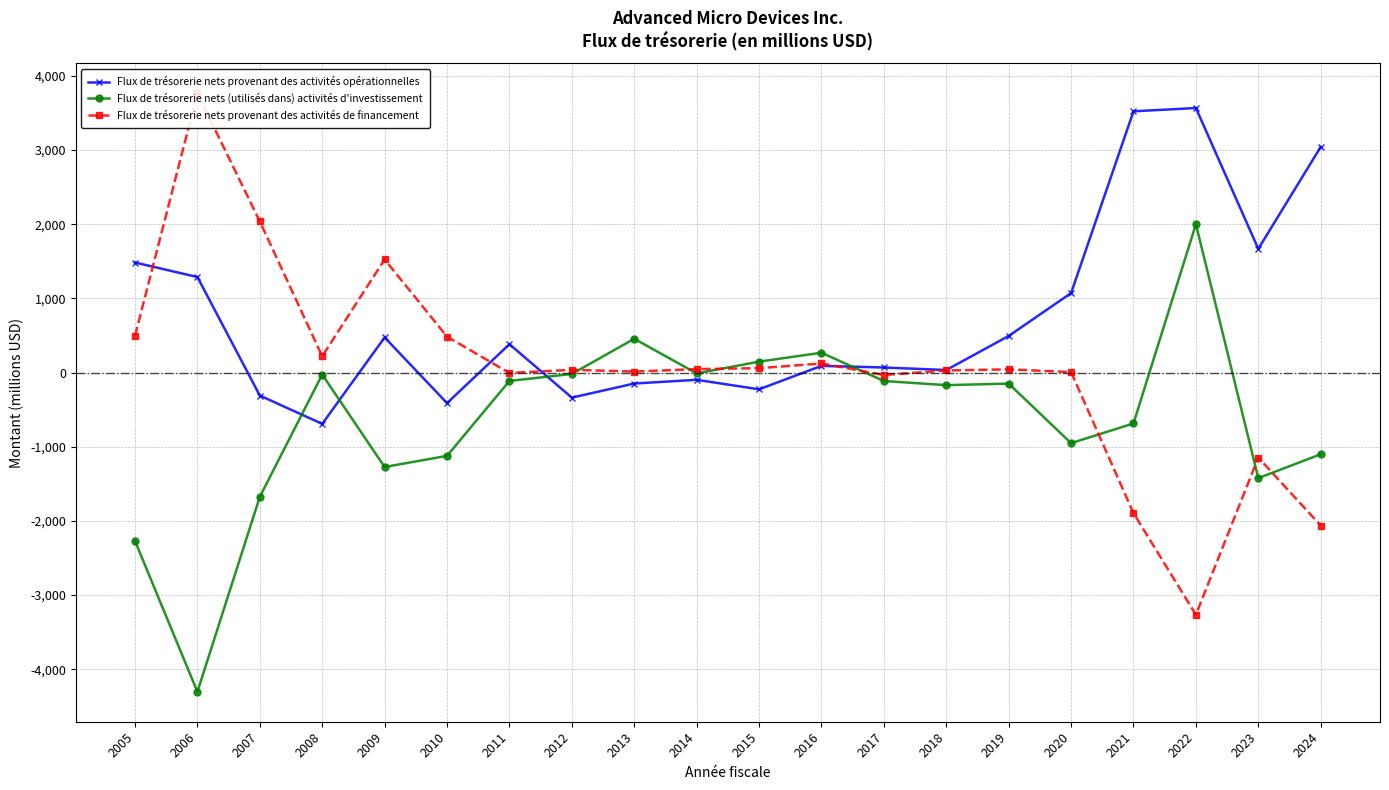

What is the maximum value shown in the chart?

3763